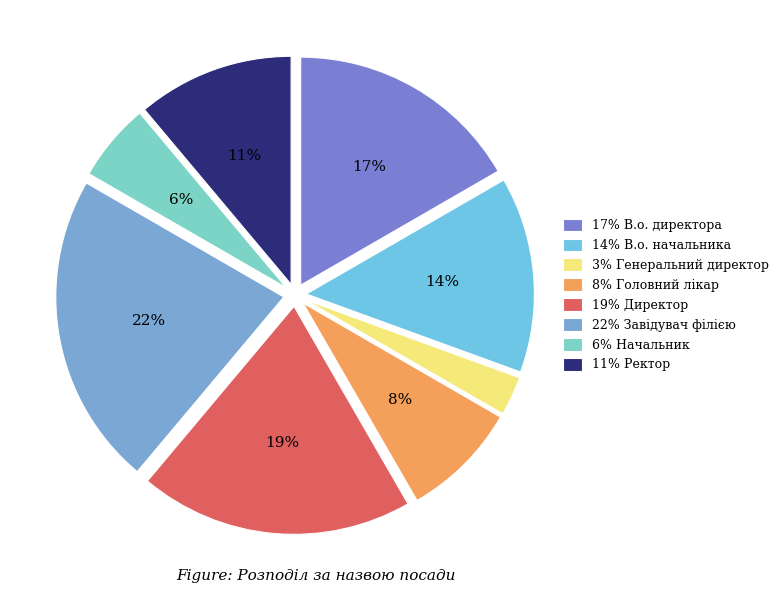

To the nearest percent, what is the difference between the largest and smallest slice percentages?

19%